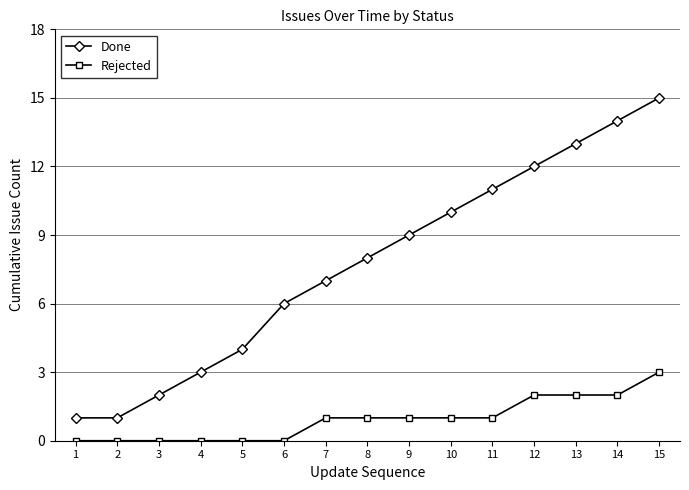

At which category is the sum across all series the highest?

15